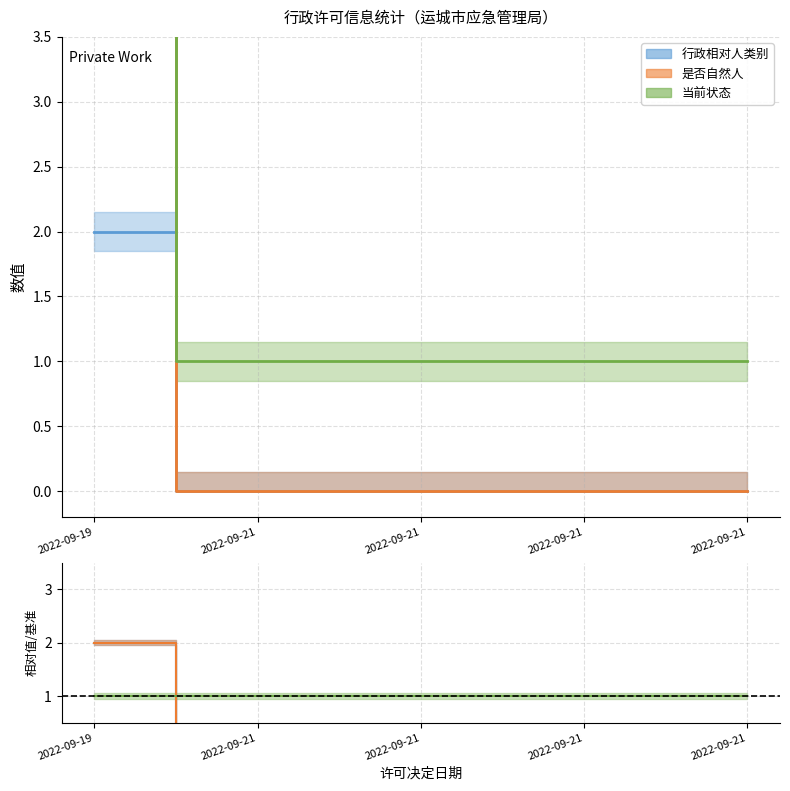

The value of 当前状态 at 2022-09-21 is 2. True or false?

False